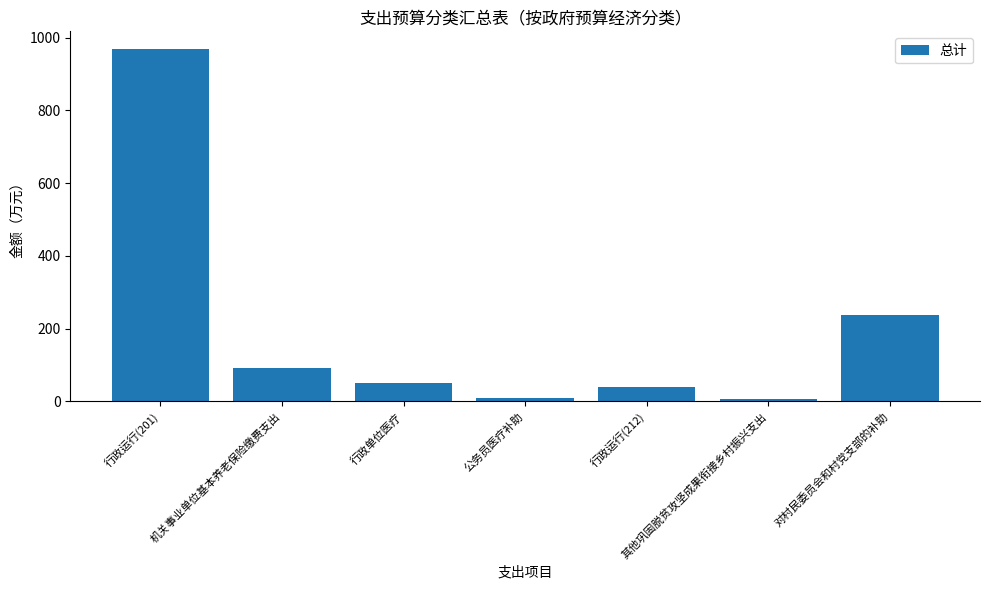

What is the value of the 7th bar from the left?

238.5